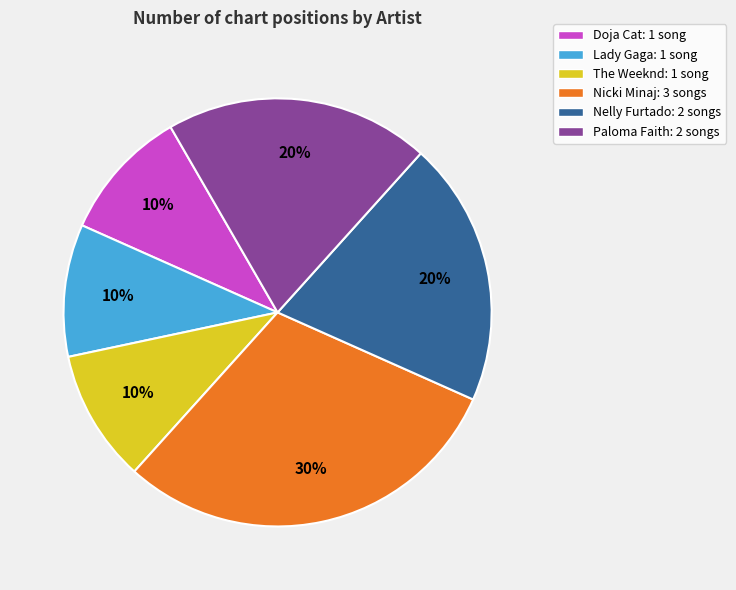

Count the number of slices in the pie.

6